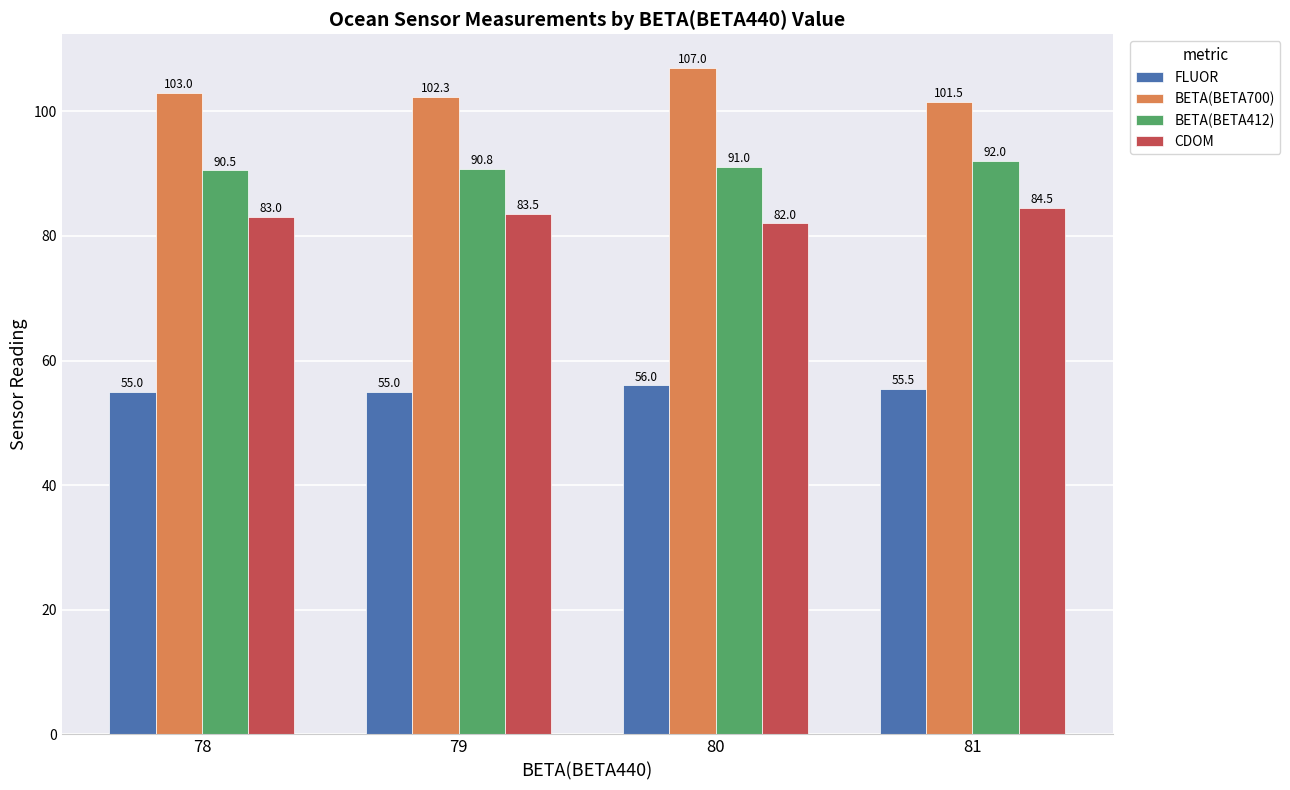

What is the difference between the CDOM values at 79 and 78?

0.5